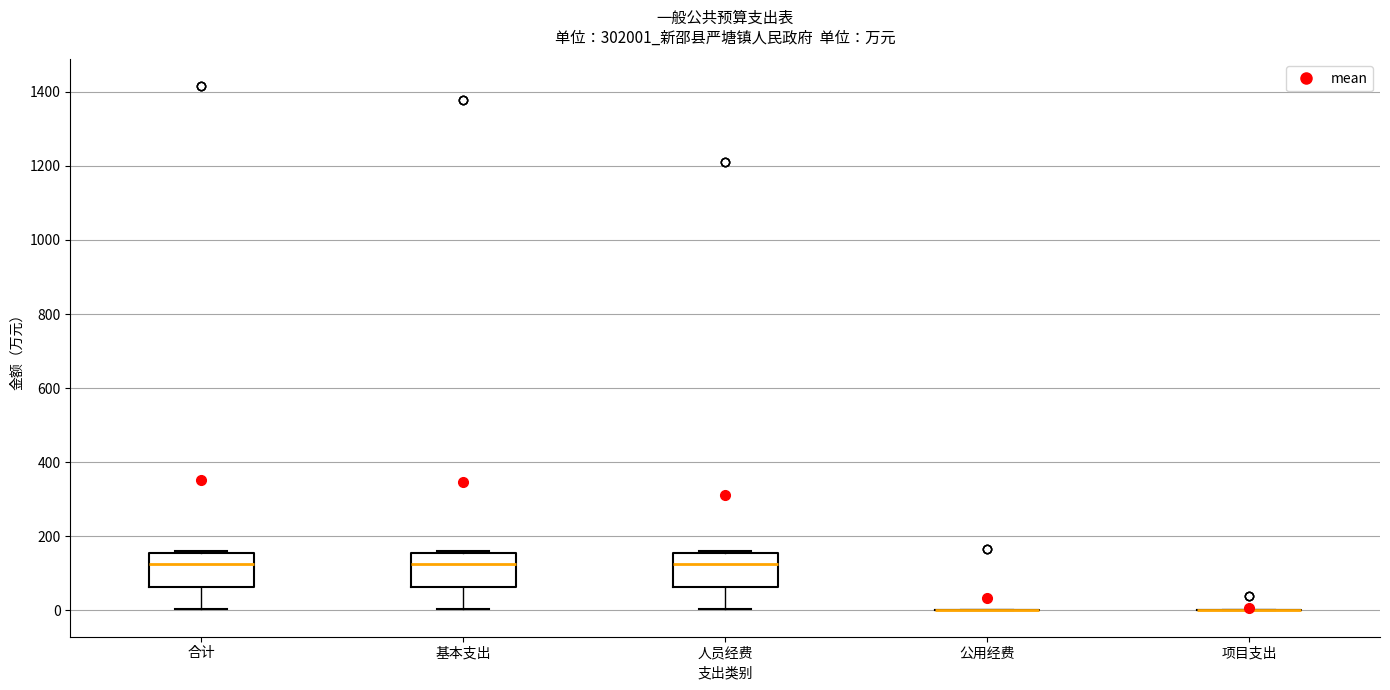

Reading left to right, read every box against the y-axis: the position of its median line, the range the box covers, and the ends of its whiskers. The values are not printed on the chart, so give them approximately, as read against the axis.

合计: median 120, box 60 to 160, whiskers 0 to 160
基本支出: median 120, box 60 to 160, whiskers 0 to 160
人员经费: median 120, box 60 to 160, whiskers 0 to 160
公用经费: box collapsed to a line at 0, whiskers 0 to 0
项目支出: box collapsed to a line at 0, whiskers 0 to 0